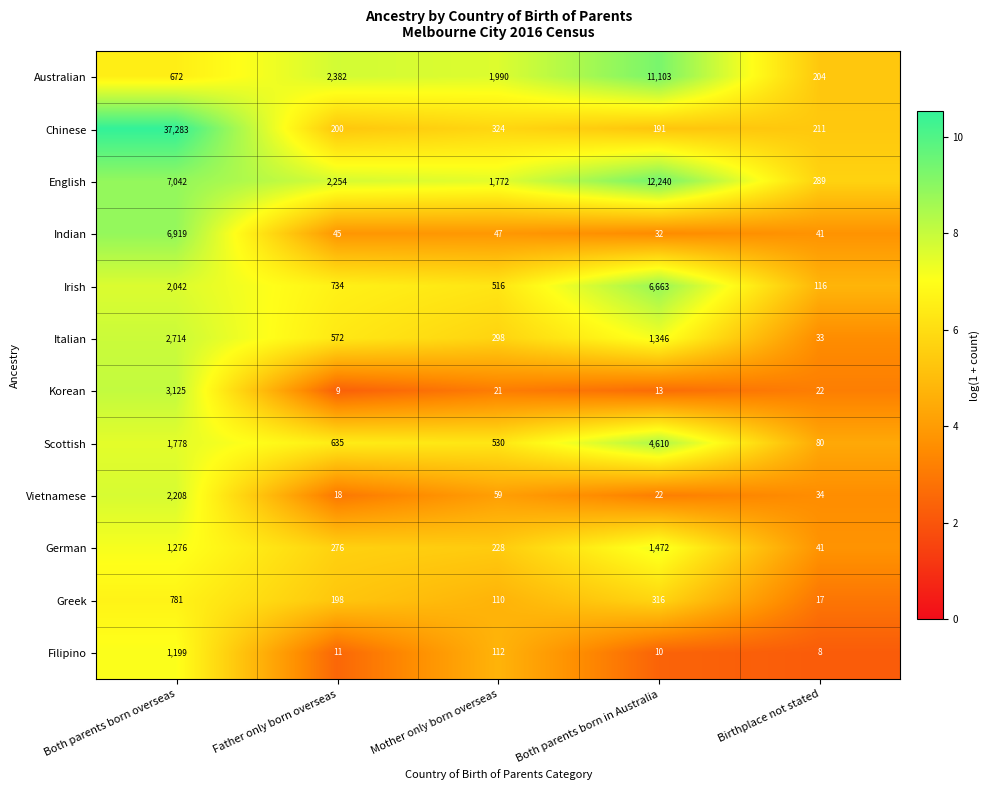

Rank the categories by Scottish value from lowest to highest.

Birthplace not stated, Mother only born overseas, Father only born overseas, Both parents born overseas, Both parents born in Australia